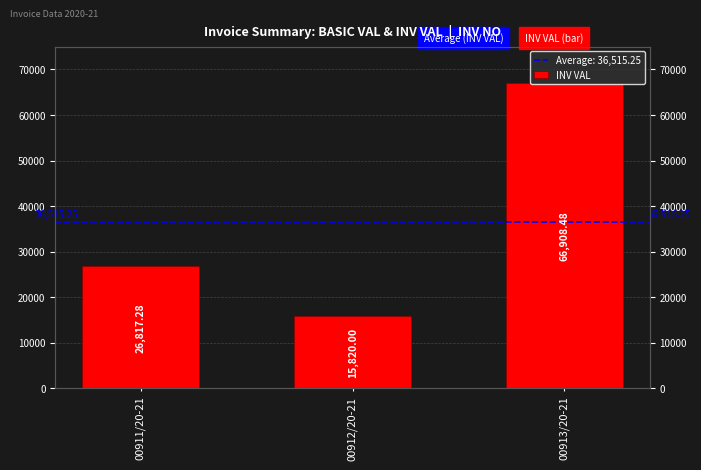

What is the difference between the values at 00911/20-21 and 00912/20-21?

10997.3